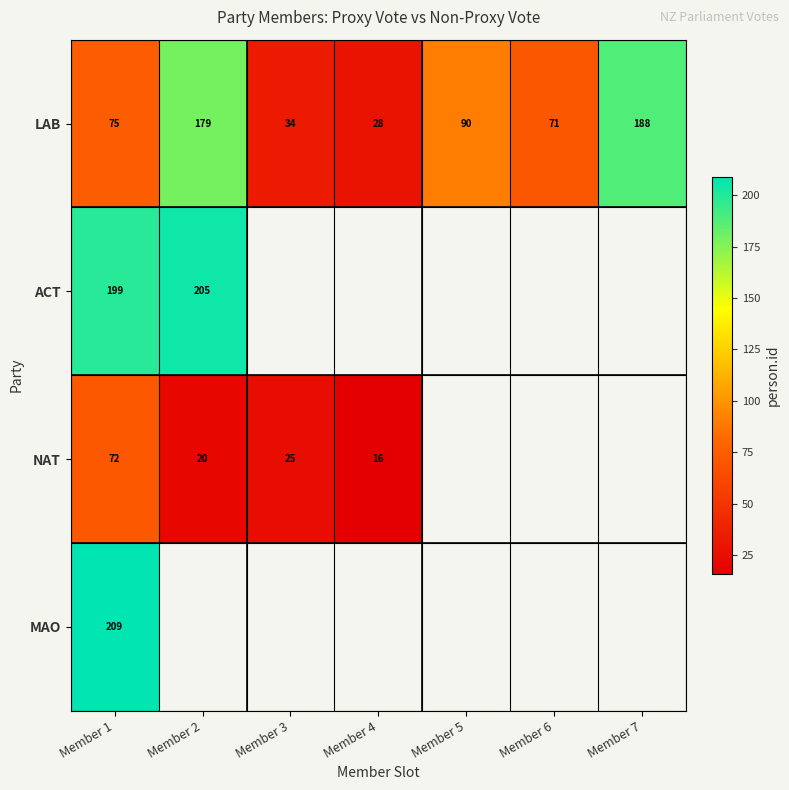

Between Member 2 and Member 5, which is larger?

Member 2